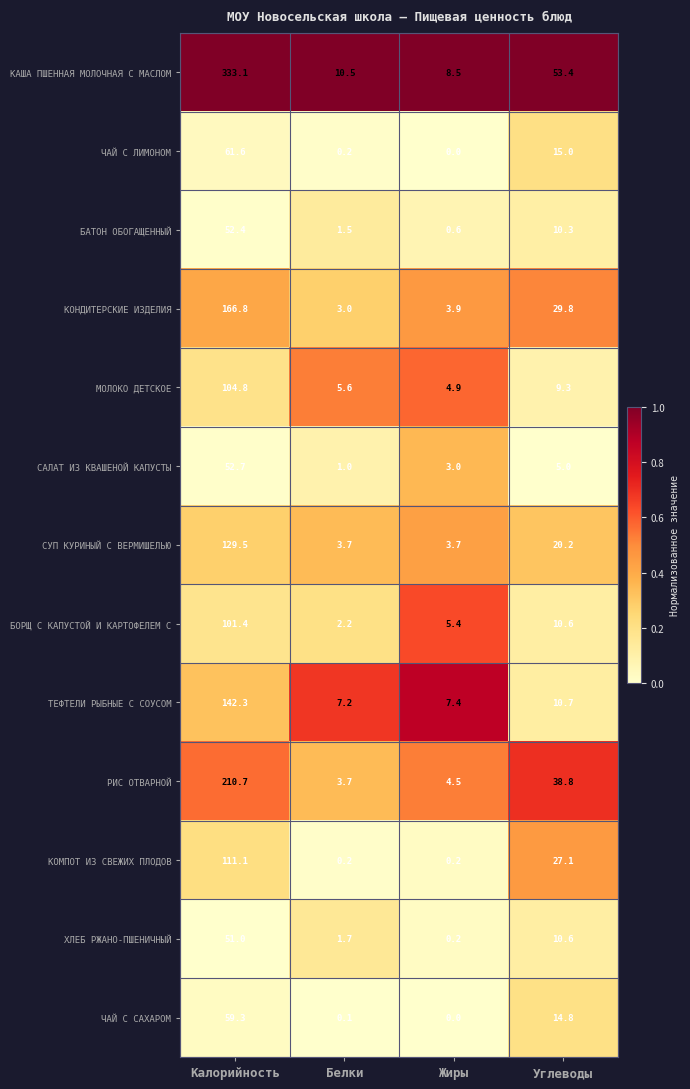

Which category has the highest value in the ХЛЕБ РЖАНО-ПШЕНИЧНЫЙ series?

Калорийность